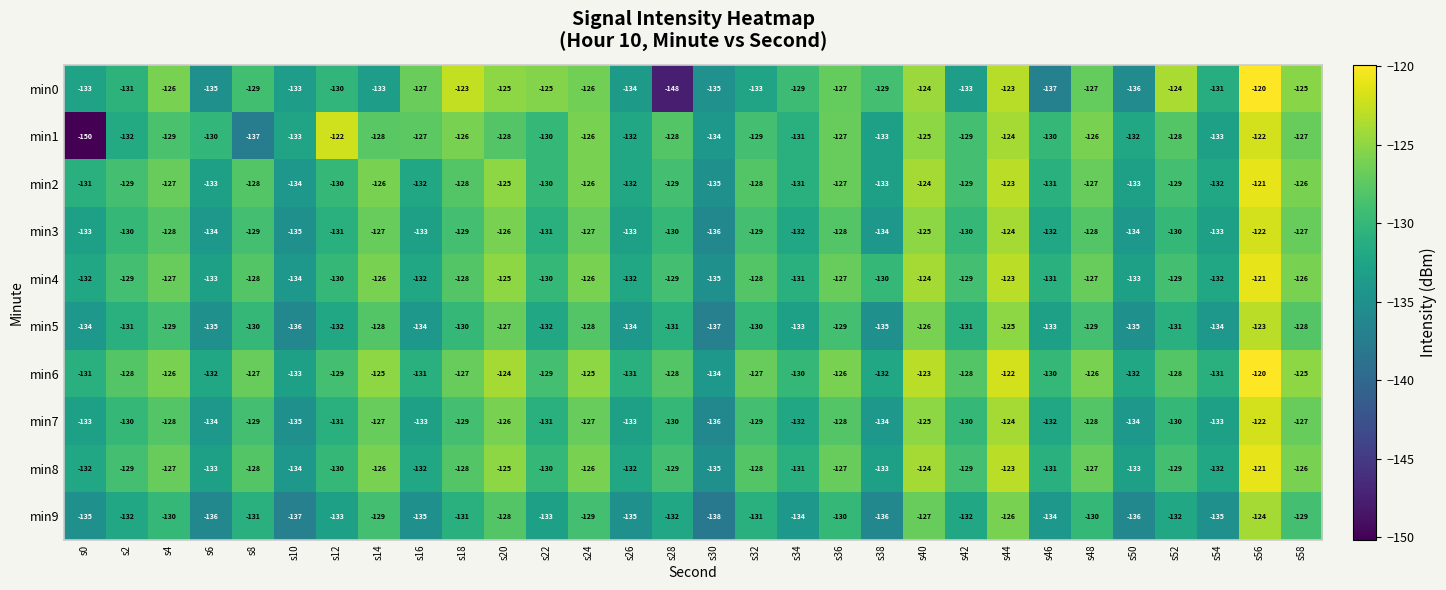

What is the sum of all min4 values?

-3867